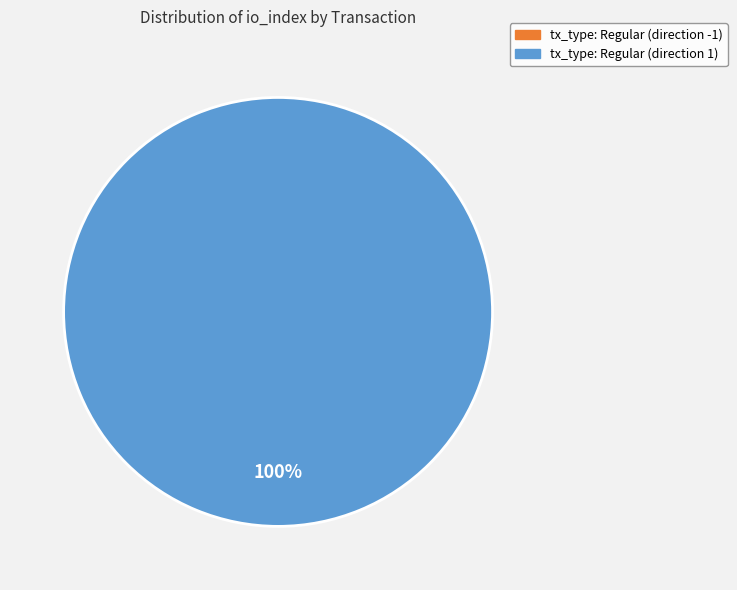

Is it true that tx_type: Regular (direction 1) is 100% of the pie?

True